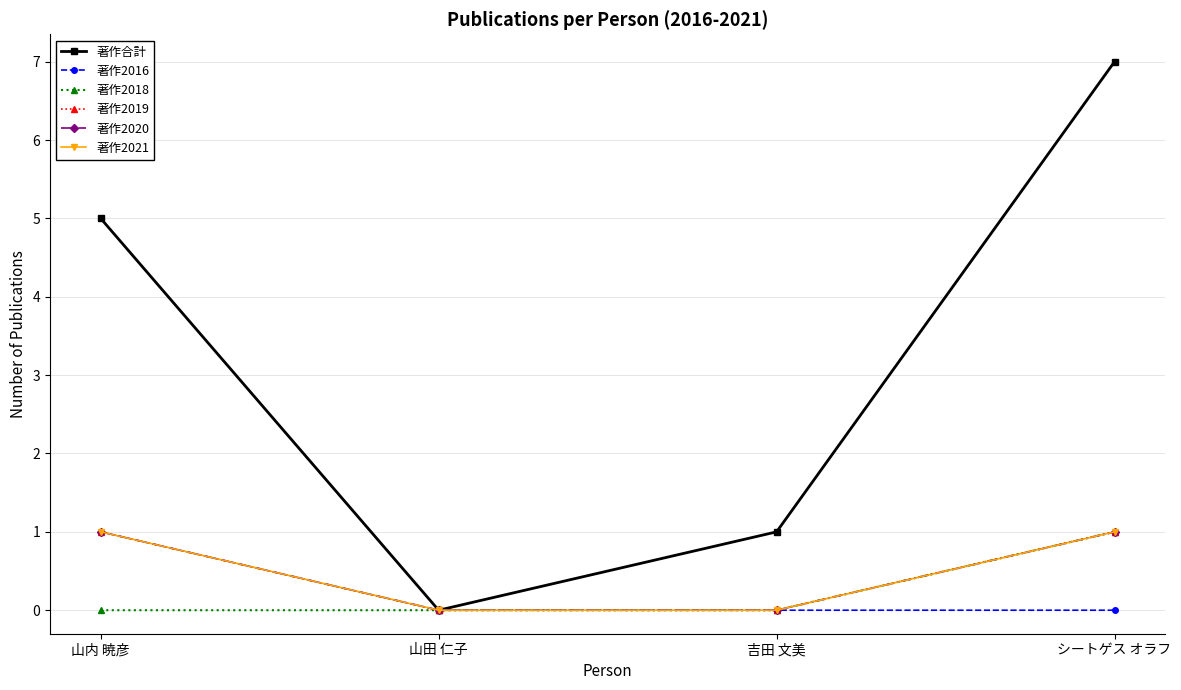

Reading left to right, extract all data points from this chart.

著作合計: 5	0	1	7
著作2016: 1	0	0	0
著作2018: 0	0	0	1
著作2019: 1	0	0	1
著作2020: 1	0	0	1
著作2021: 1	0	0	1